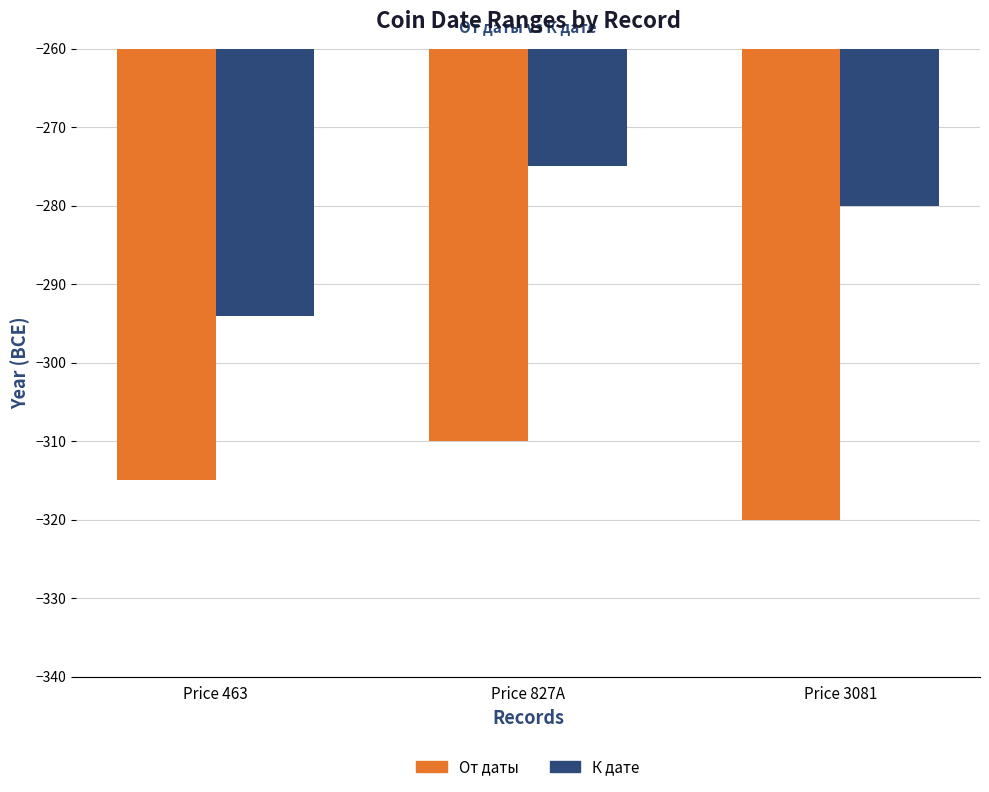

Are the bars grouped side by side (vs. stacked)?

Yes